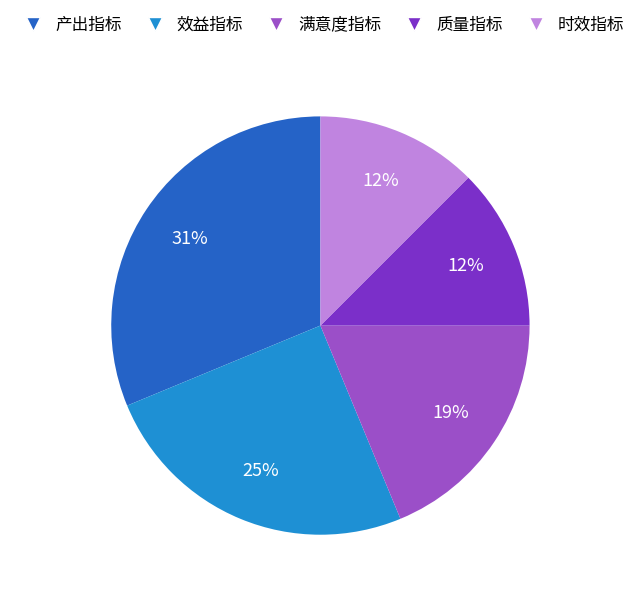

Which category has the biggest portion of the pie?

产出指标